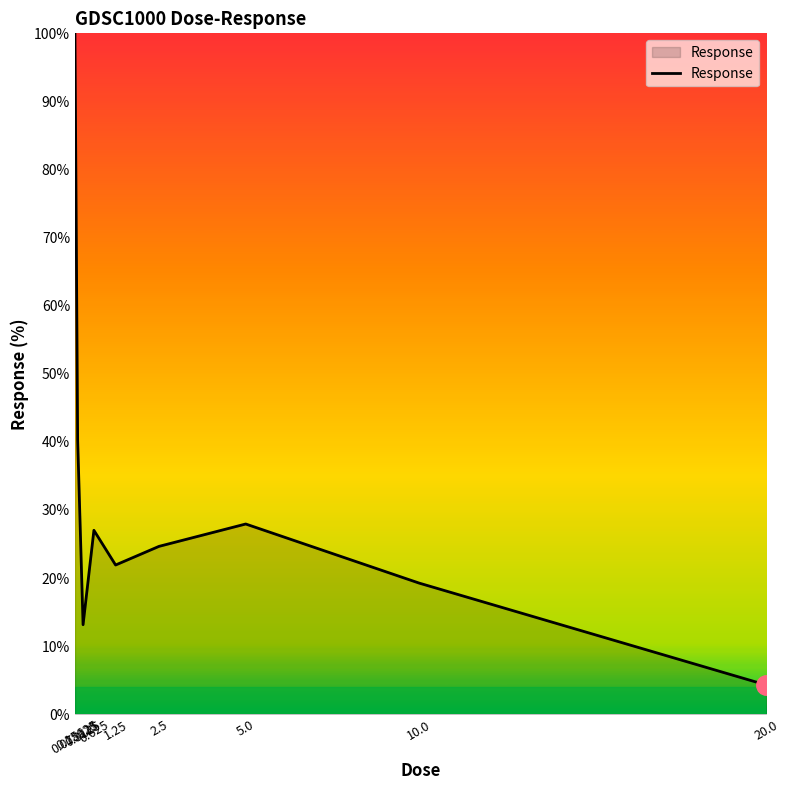

What position from the right is 10.0?

2